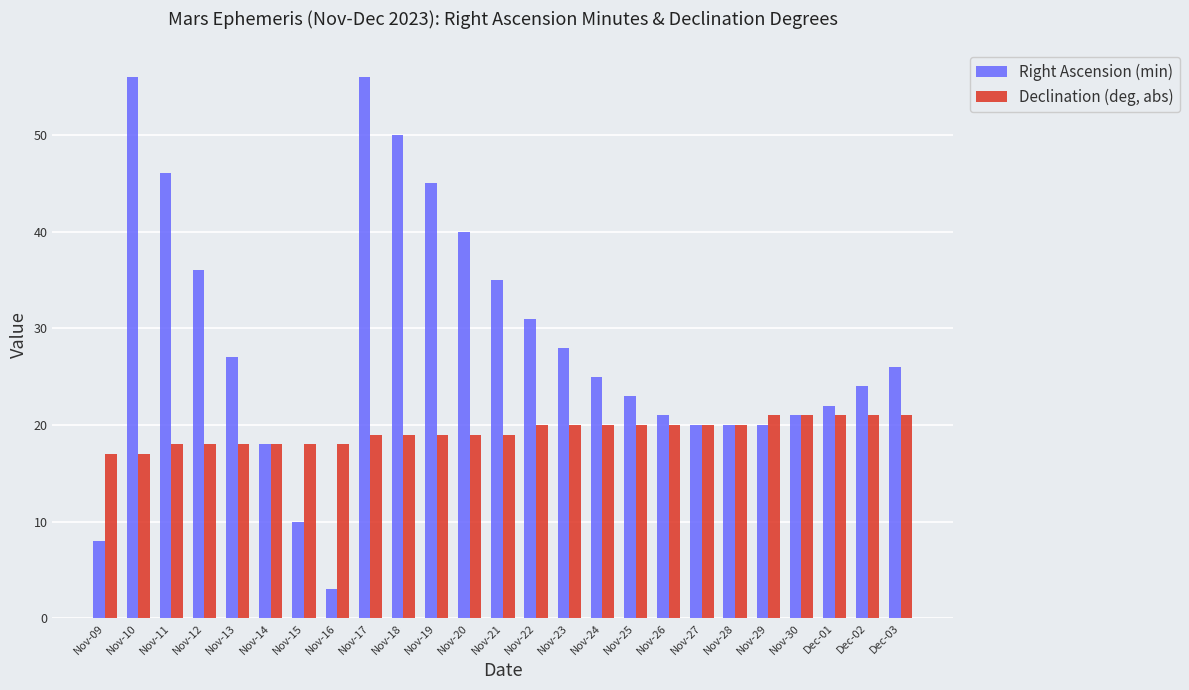

Is it true that Right Ascension (min) equals 21 at Nov-26?

True